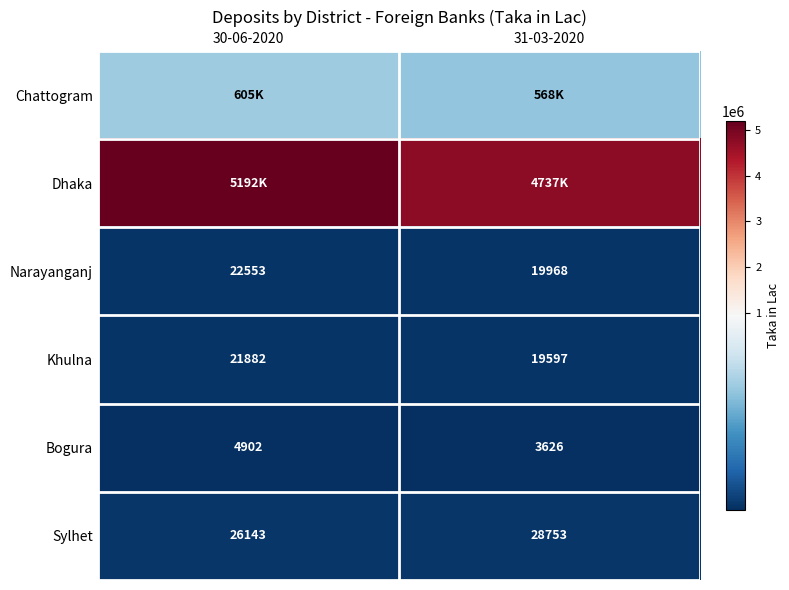

Which category has the highest value across all series?

30-06-2020